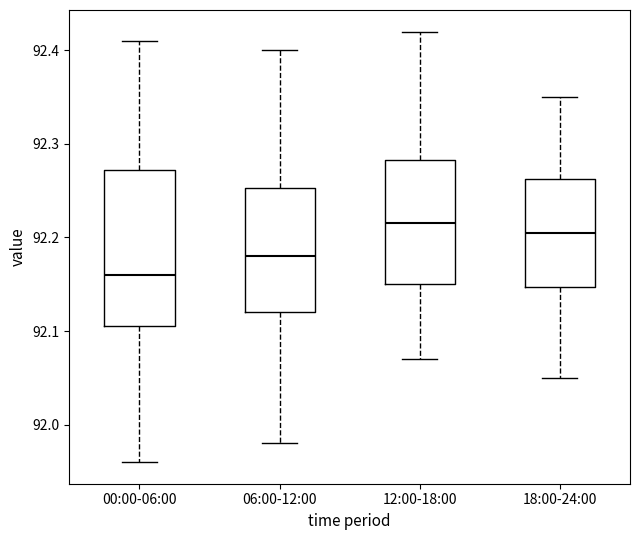

Which box is the tallest, from its lower edge to its upper edge?

00:00-06:00